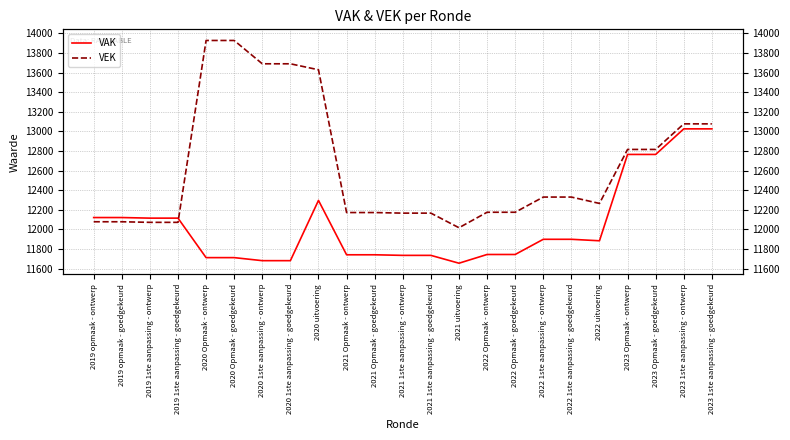

At which label is VAK closest to 12339?

2020 uitvoering